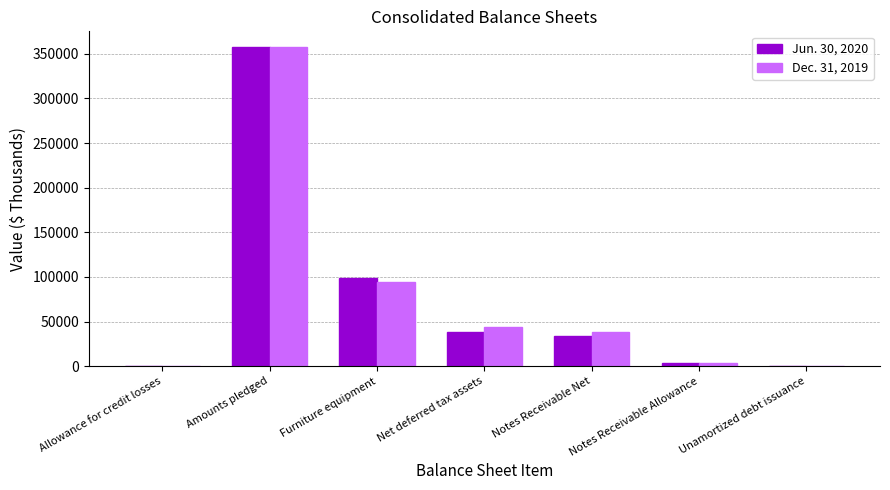

Between Notes Receivable Net and Unamortized debt issuance, which series saw the biggest shift?

Dec. 31, 2019